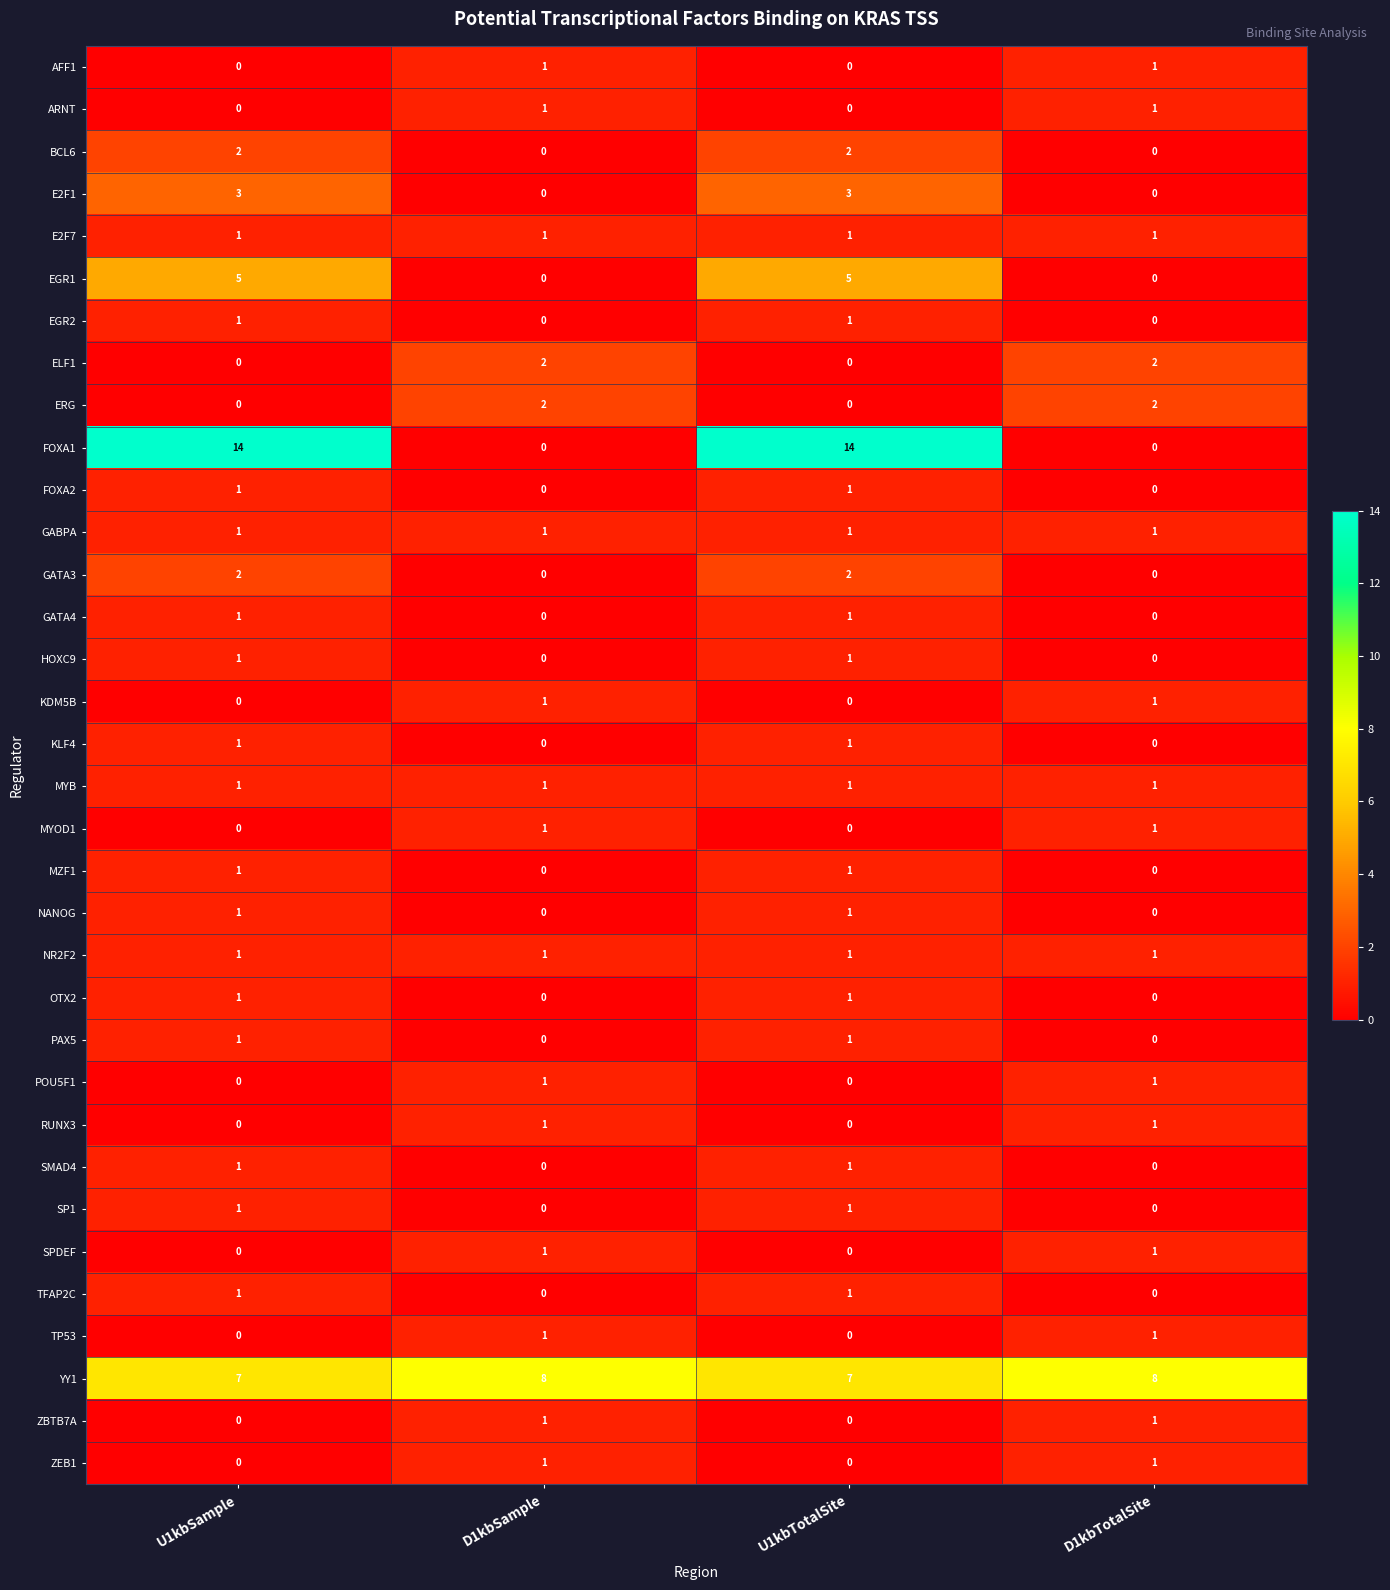

How many categories are shown in the chart?

4